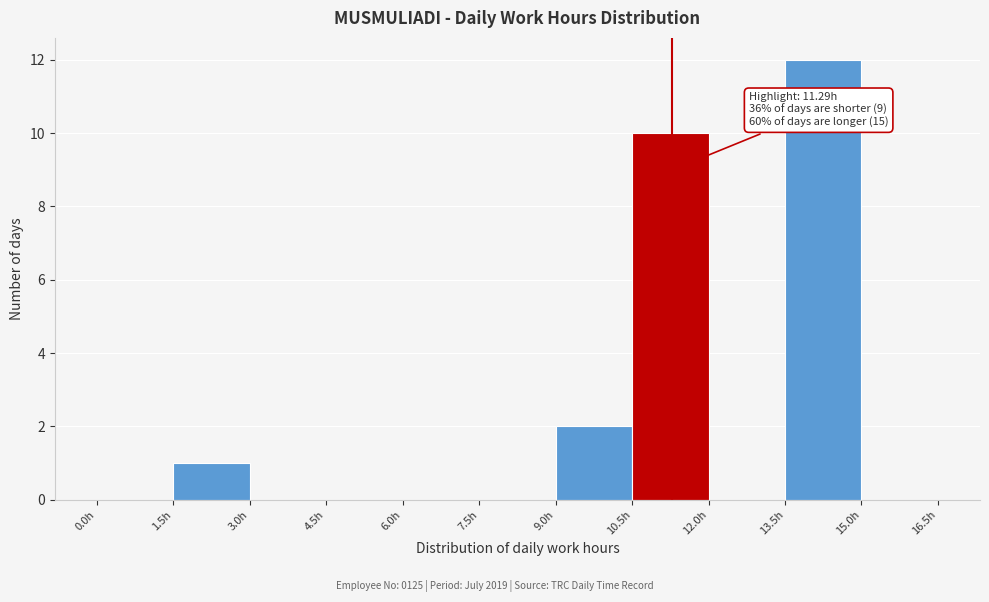

Over which range of the x-axis is the bar tallest?

13.5 to 15.0